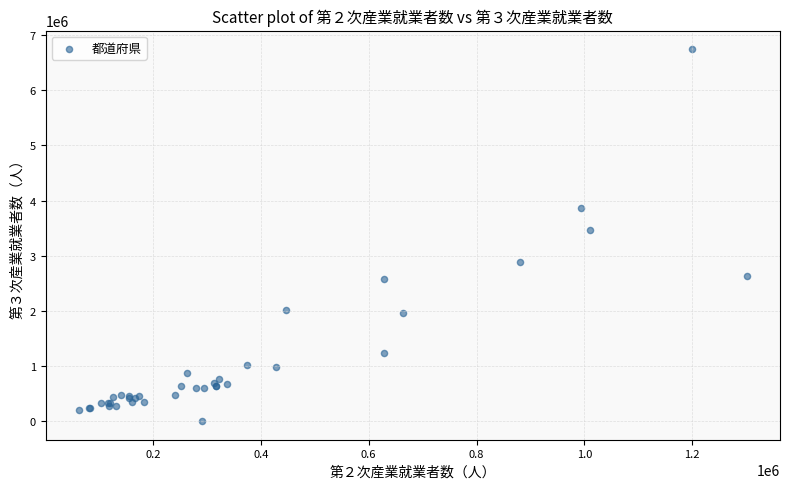

What Y value in the scatter plot is closest to 3371567?

3457794